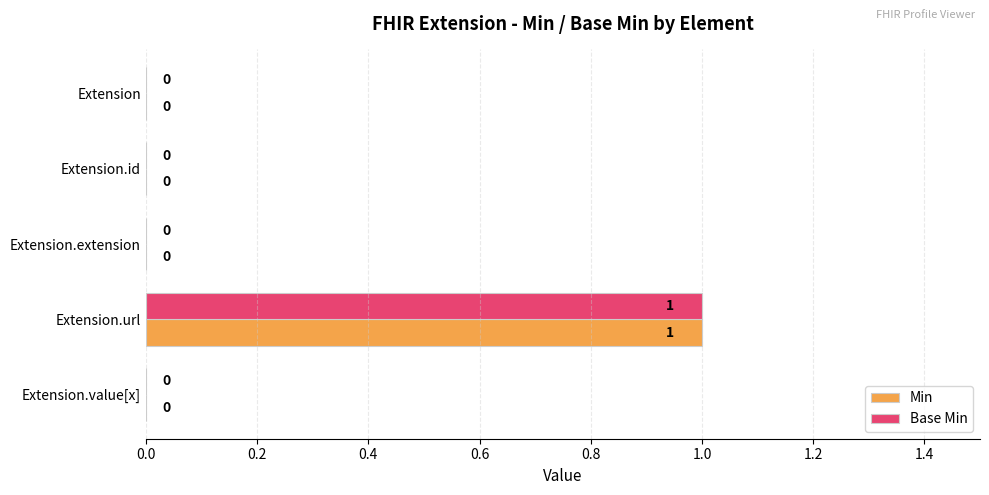

The Base Min series shows 0 at Extension.url. True or false?

False